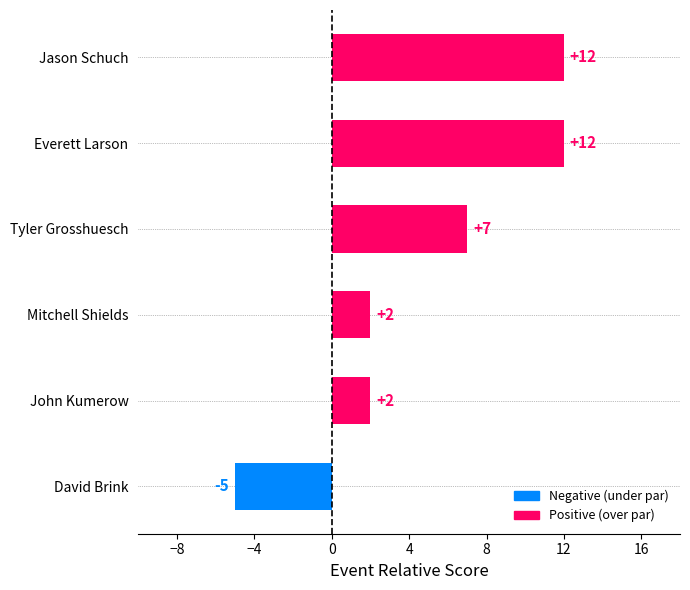

How many values are above zero?

5